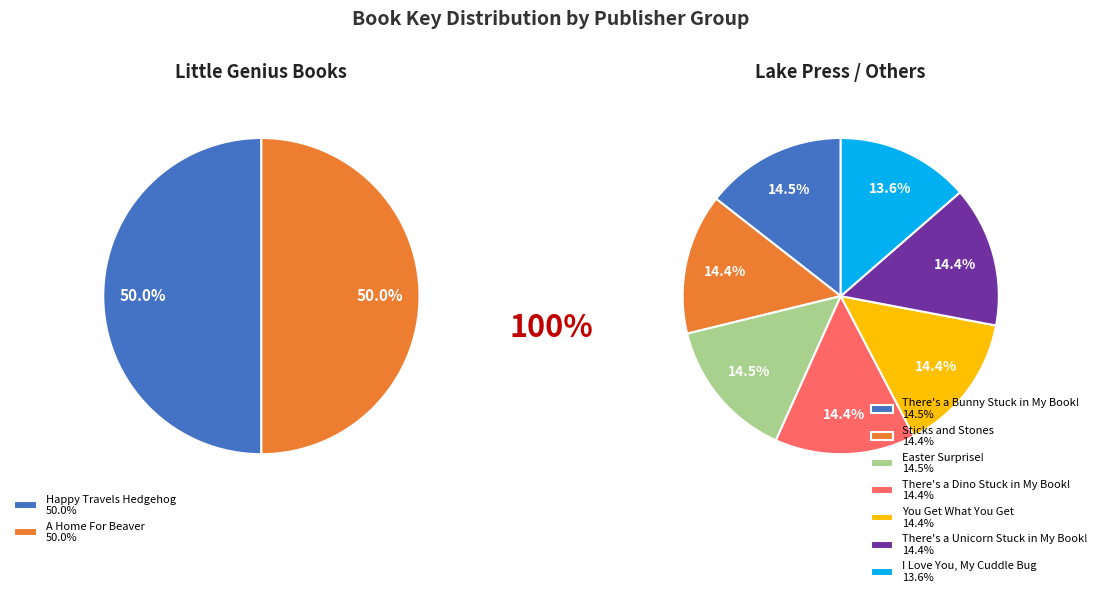

Is the sum of There's a Bunny Stuck in My Book! and Happy Travels Hedgehog greater than half?

No